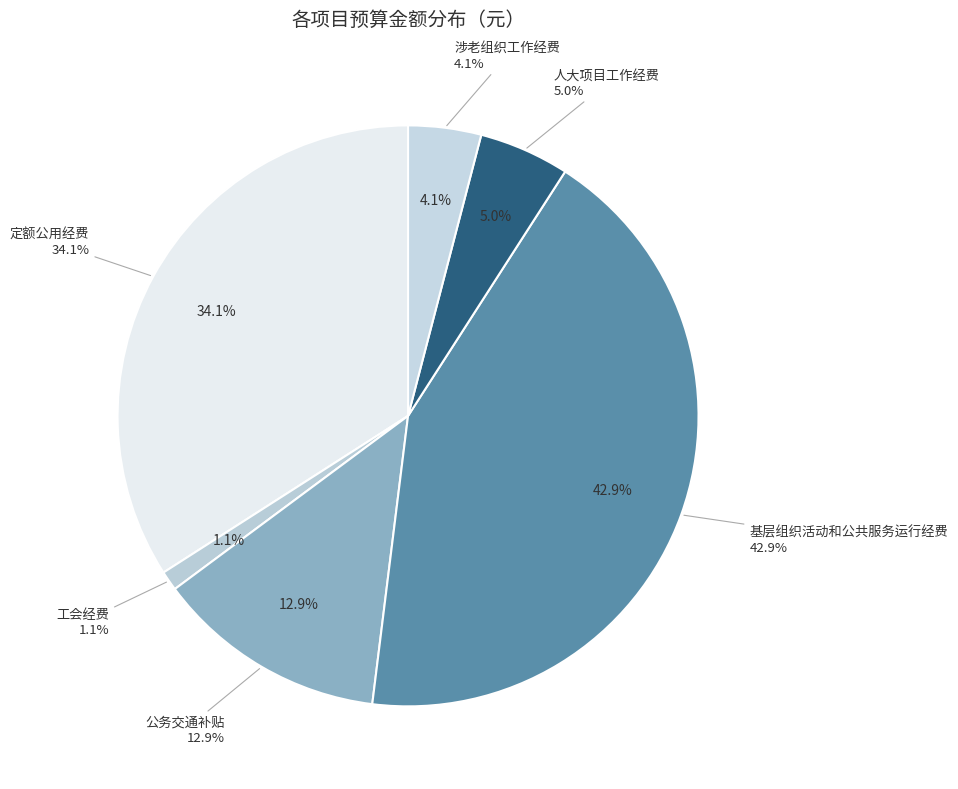

True or false: 效益指标 accounts for 53% of the total.

False